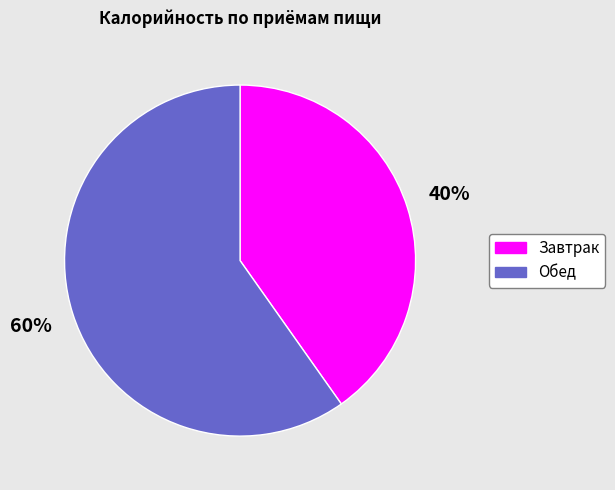

Between Завтрак and Обед, which is larger?

Обед